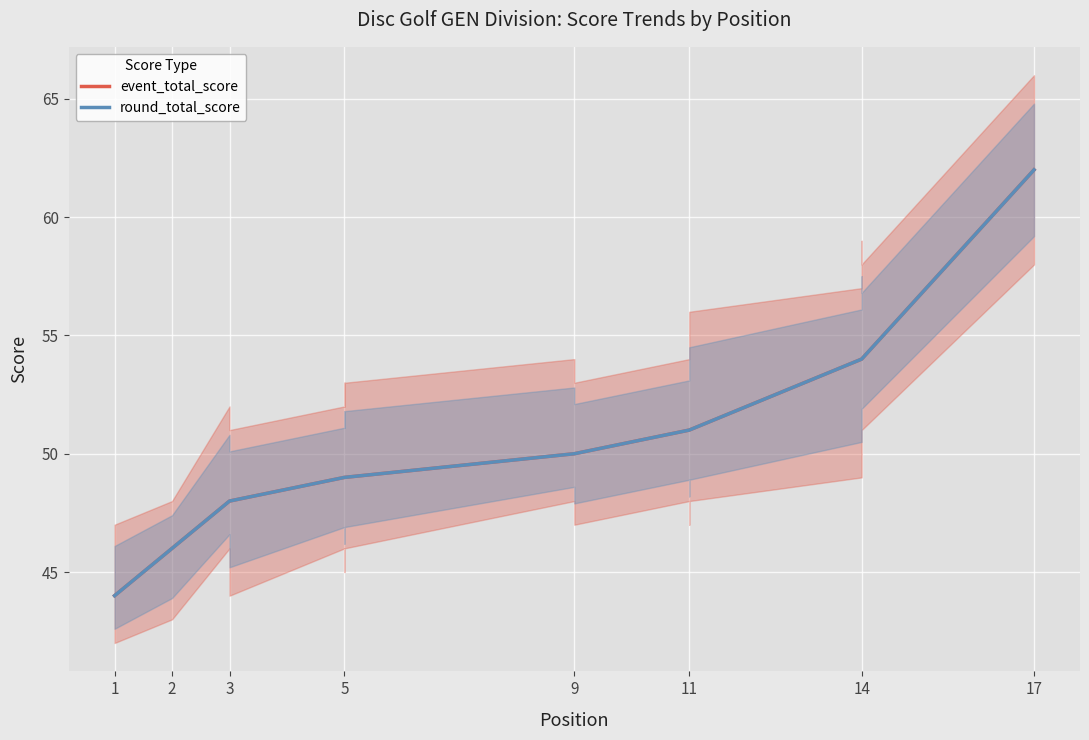

What is the average value of the event_total_score series?

51